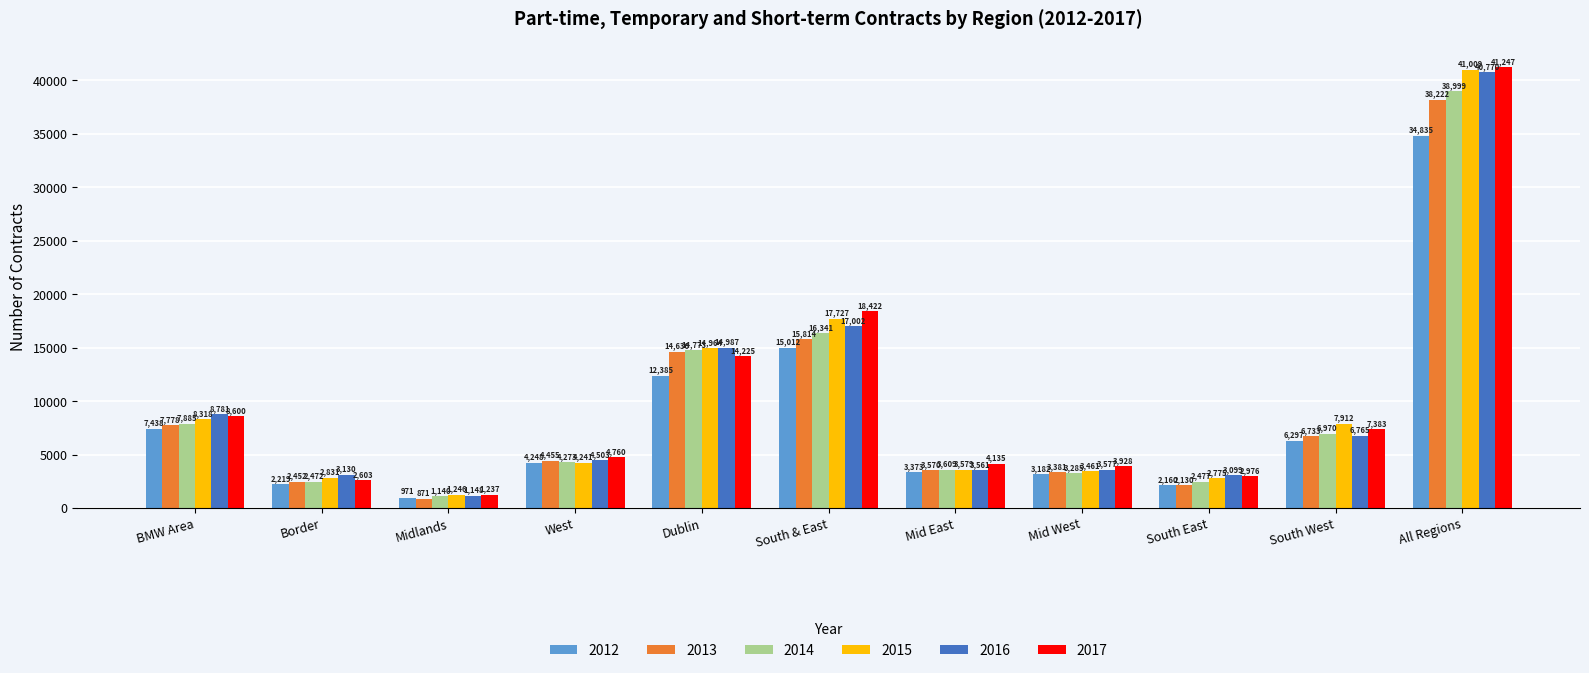

Reading left to right, what are all the values shown in this chart?

2012: BMW Area=7438	Border=2219	Midlands=971	West=4248	Dublin=12385	South & East=15012	Mid East=3373	Mid West=3182	South East=2160	South West=6297	All Regions=34835
2013: BMW Area=7778	Border=2452	Midlands=871	West=4455	Dublin=14630	South & East=15814	Mid East=3570	Mid West=3381	South East=2130	South West=6733	All Regions=38222
2014: BMW Area=7885	Border=2472	Midlands=1140	West=4273	Dublin=14773	South & East=16341	Mid East=3609	Mid West=3285	South East=2477	South West=6970	All Regions=38999
2015: BMW Area=8318	Border=2831	Midlands=1246	West=4241	Dublin=14964	South & East=17727	Mid East=3579	Mid West=3461	South East=2775	South West=7912	All Regions=41009
2016: BMW Area=8781	Border=3130	Midlands=1148	West=4503	Dublin=14987	South & East=17002	Mid East=3561	Mid West=3577	South East=3099	South West=6765	All Regions=40770
2017: BMW Area=8600	Border=2603	Midlands=1237	West=4760	Dublin=14225	South & East=18422	Mid East=4135	Mid West=3928	South East=2976	South West=7383	All Regions=41247